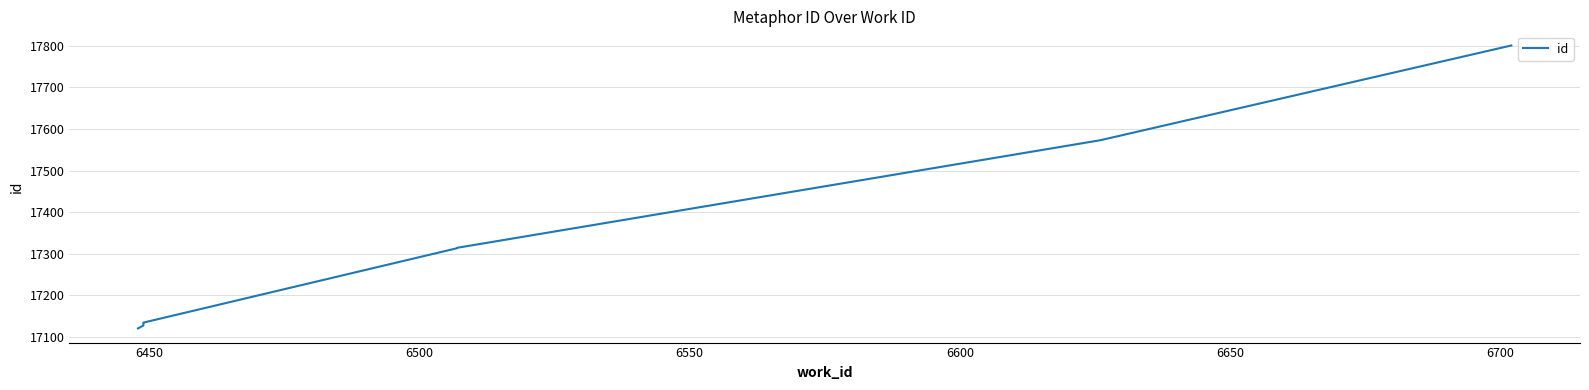

Reading left to right, transcribe all the data shown in this chart.

17120	17127	17133	17134	17313	17314	17573	17801